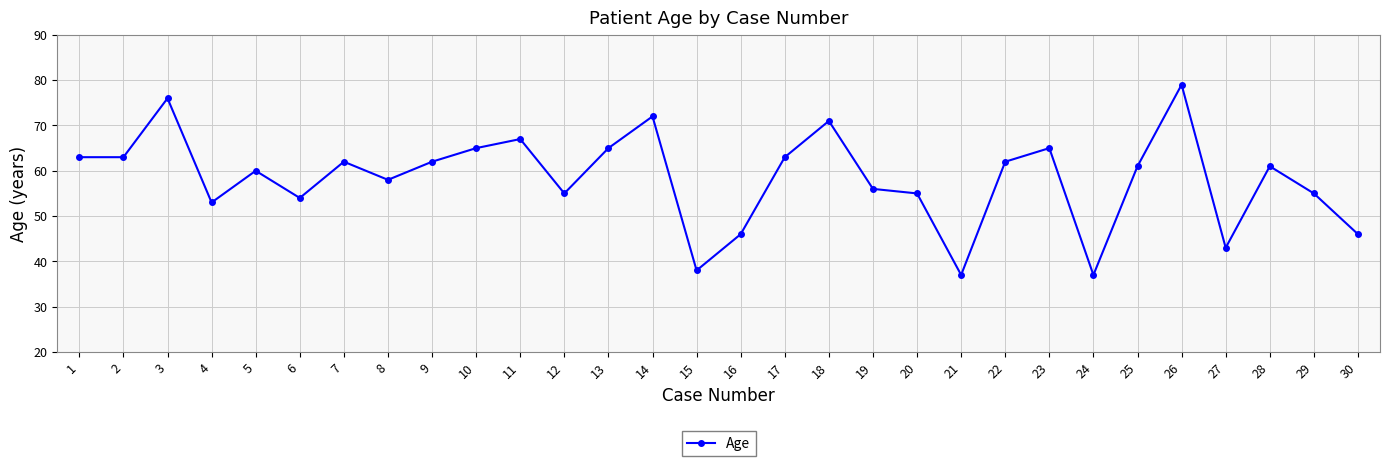

Reading right to left, what are all the values shown in this chart?

30=46	29=55	28=61	27=43	26=79	25=61	24=37	23=65	22=62	21=37	20=55	19=56	18=71	17=63	16=46	15=38	14=72	13=65	12=55	11=67	10=65	9=62	8=58	7=62	6=54	5=60	4=53	3=76	2=63	1=63